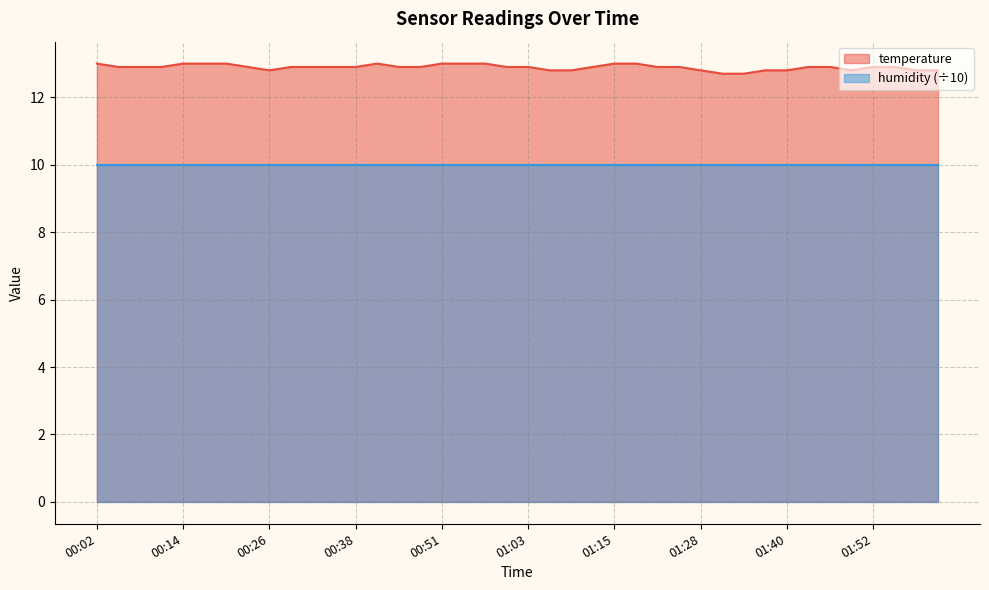

How many categories are shown in the chart?

40